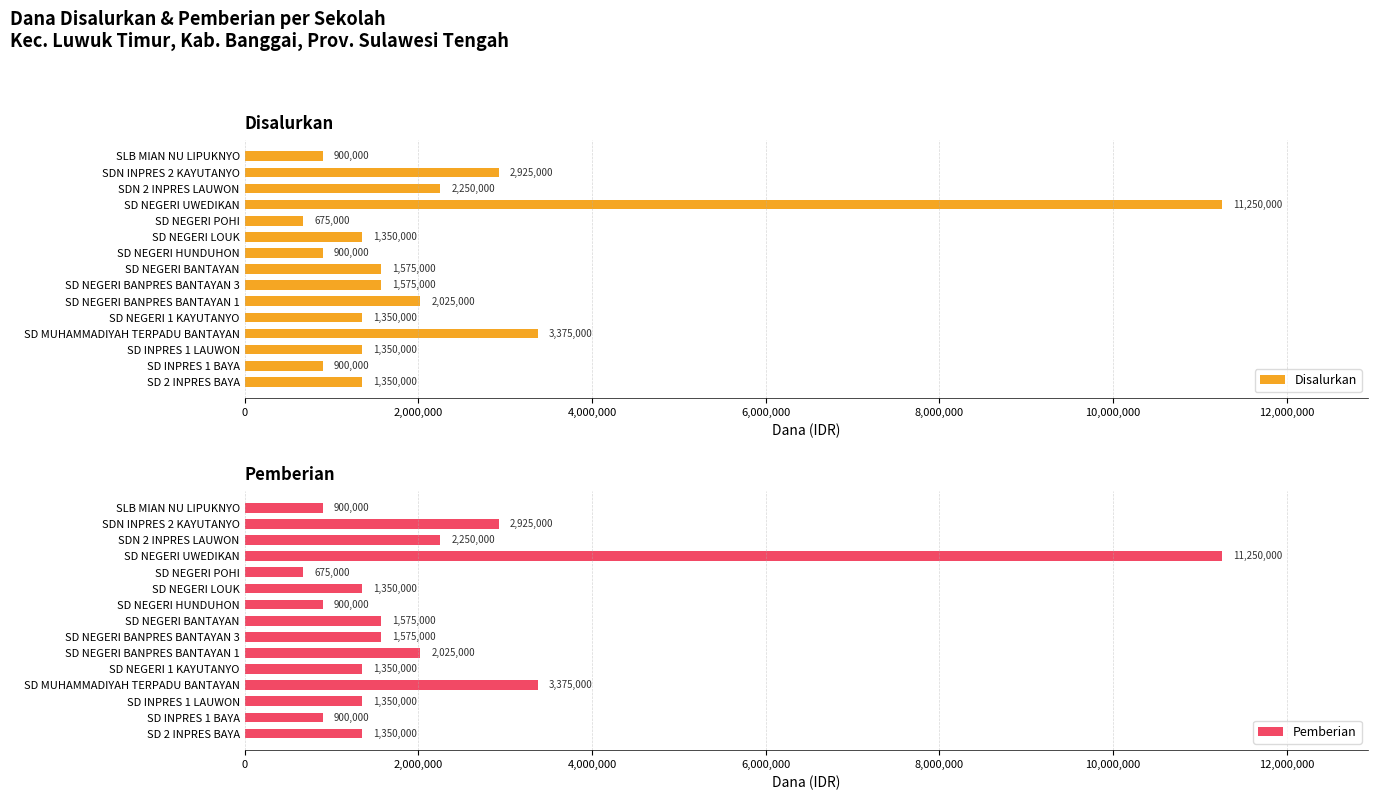

At which label is Disalurkan closest to 5962500?

SD MUHAMMADIYAH TERPADU BANTAYAN